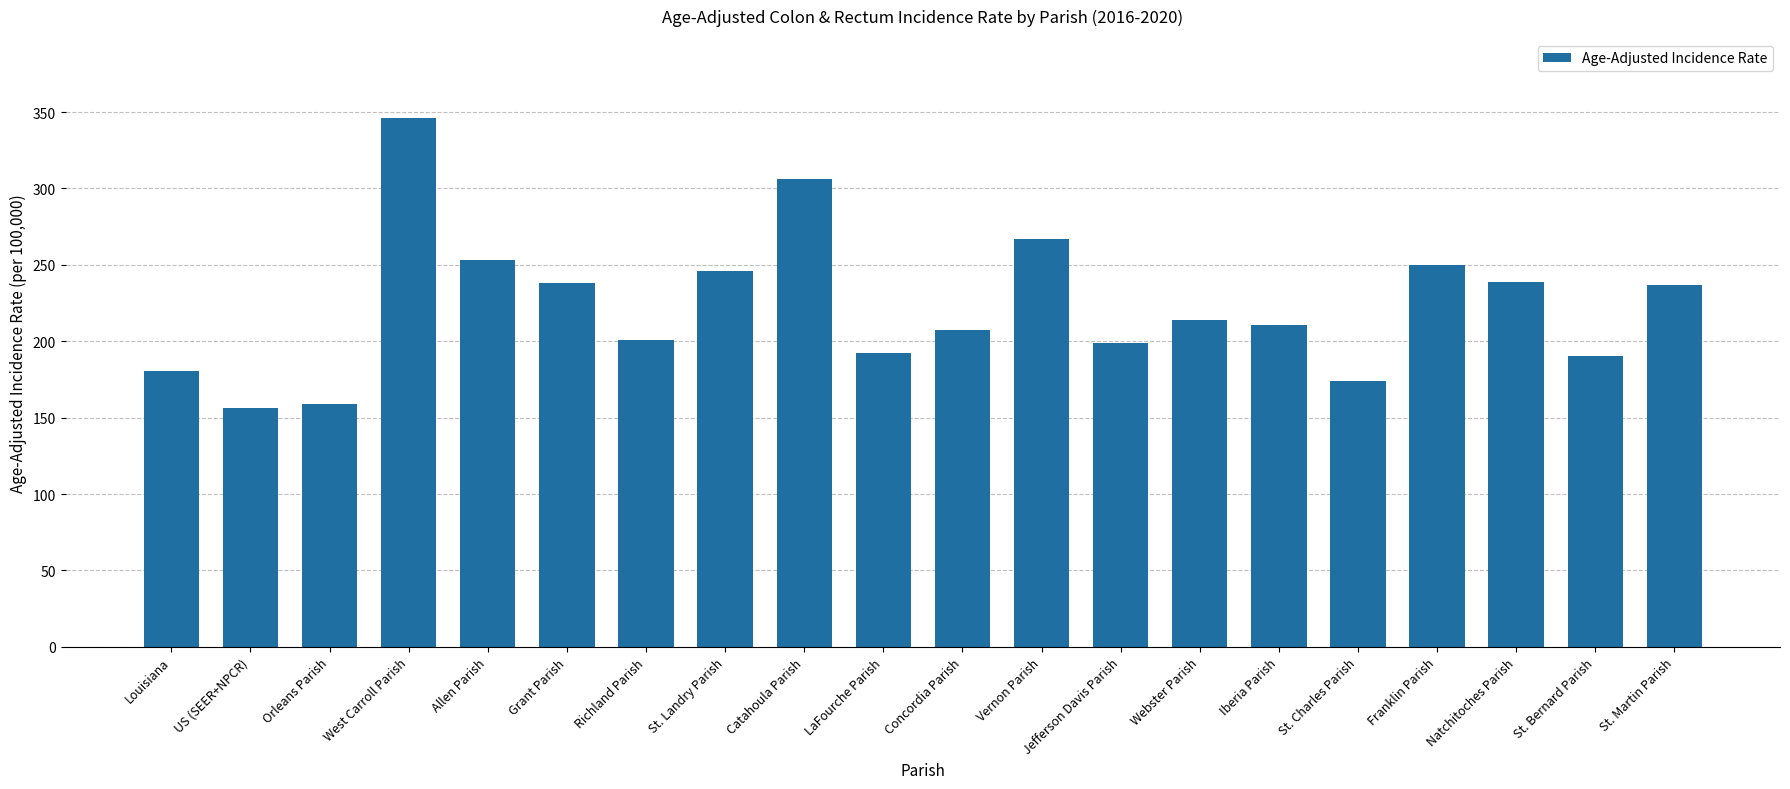

Is it true that the value at Catahoula Parish is 306.0?

True